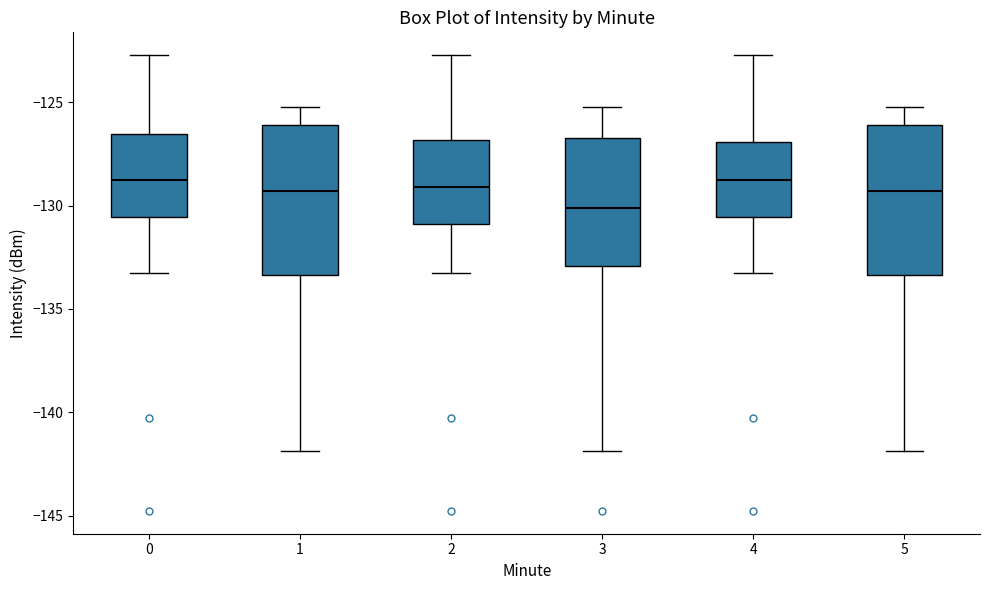

Which box's median line is the lowest?

3